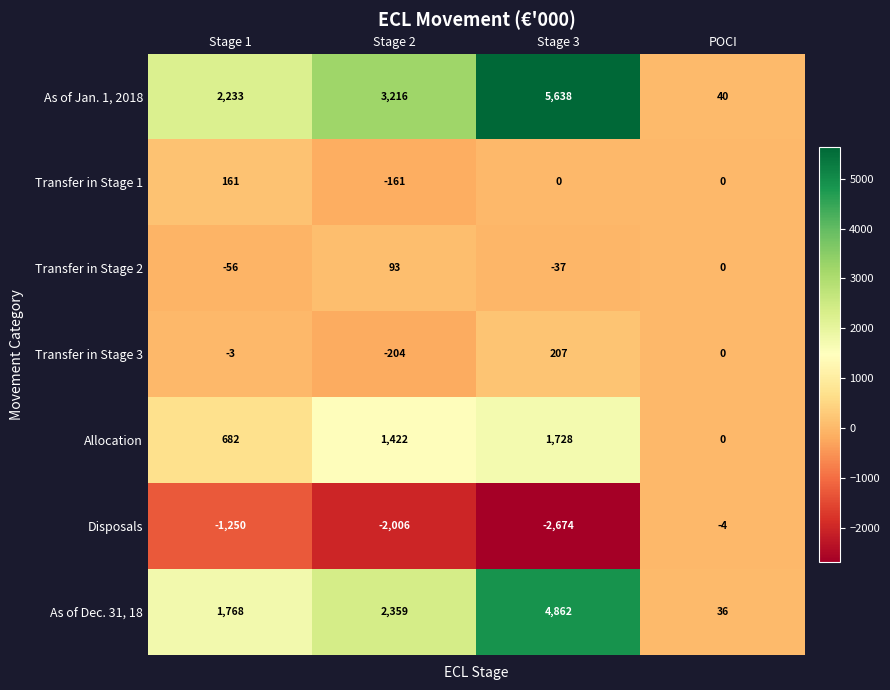

What is the sum of the Transfer in Stage 3 values at Stage 3 and POCI?

207